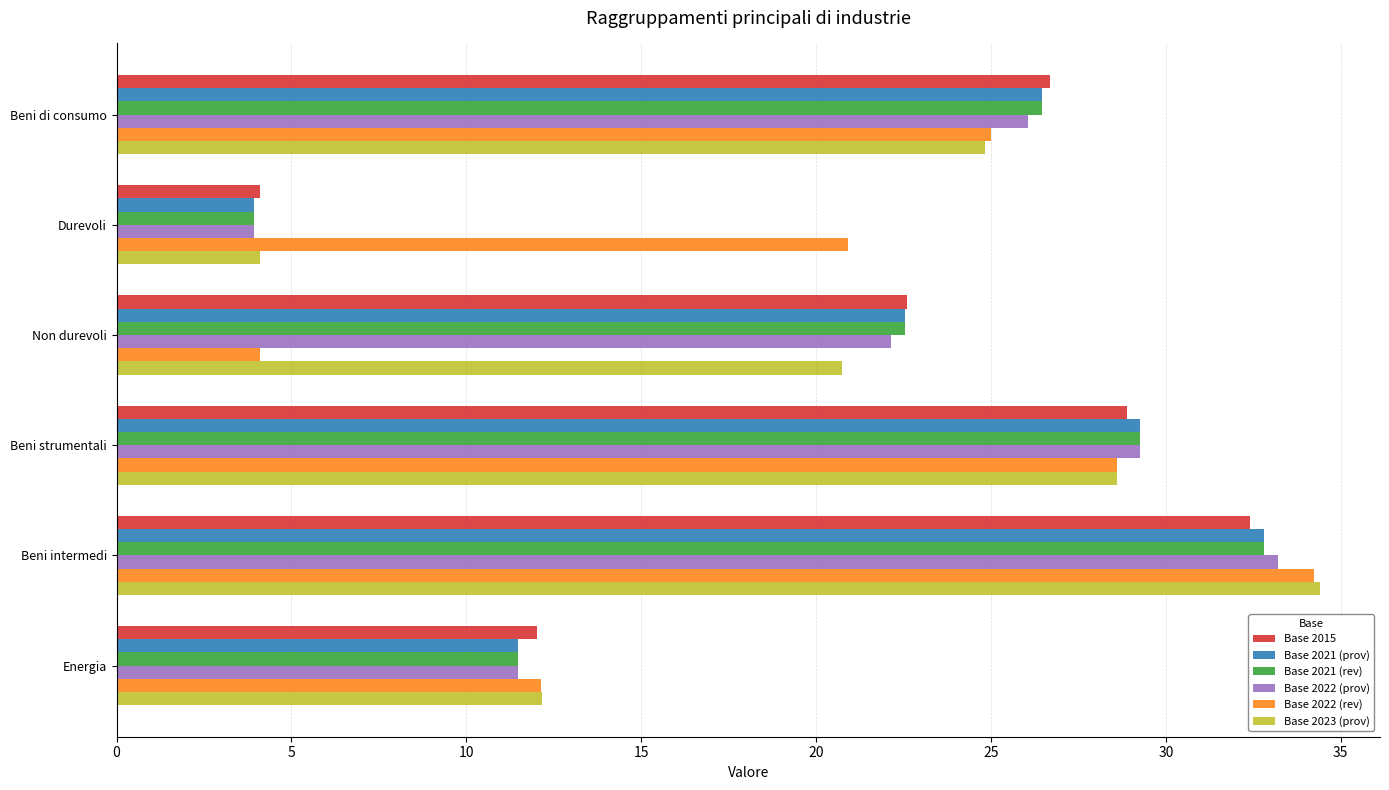

Between Beni di consumo and Non durevoli, which series saw the biggest shift?

Base 2022 (rev)